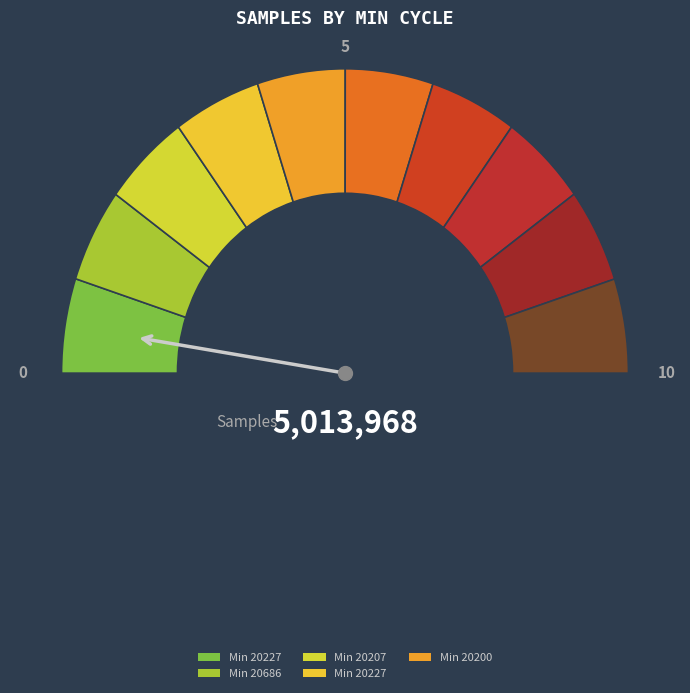

How many slices are in this pie chart?

10